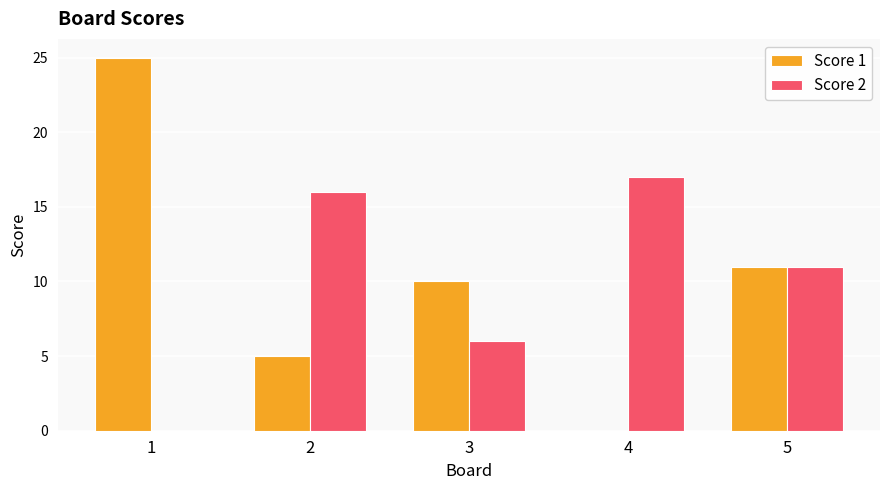

How many groups of bars are there?

5